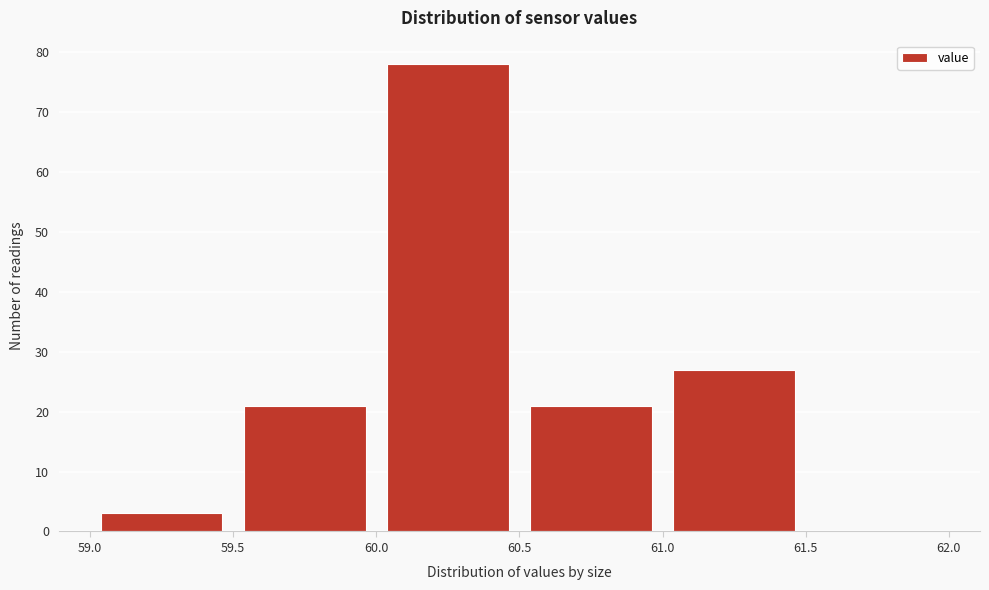

Over which range of the x-axis is the bar tallest?

60.0 to 60.5